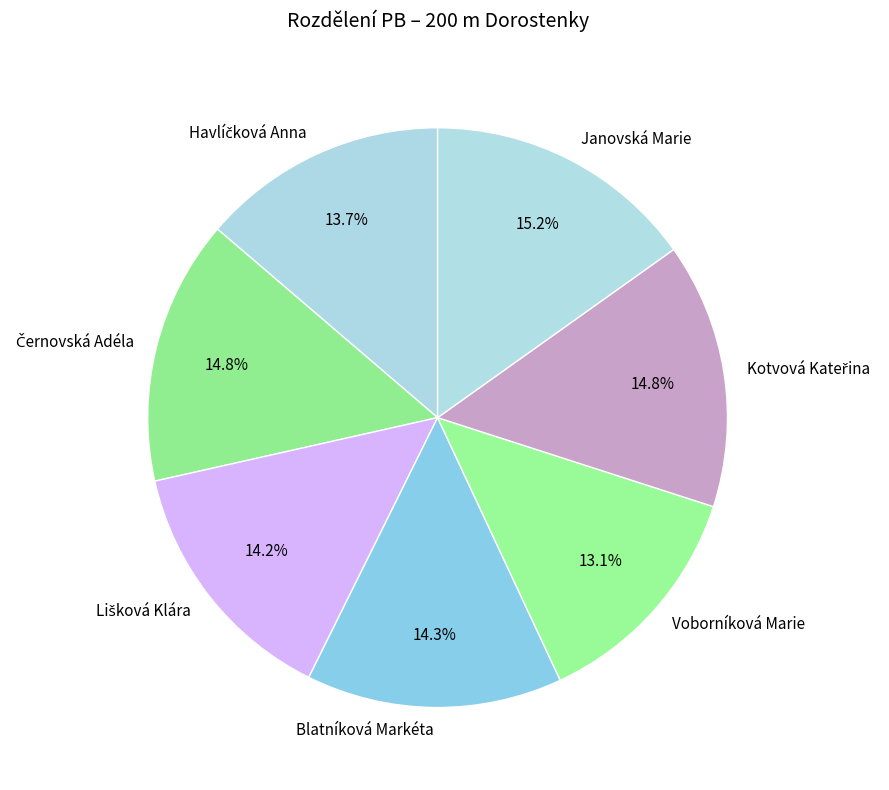

Which category has the smallest portion of the pie?

Voborníková Marie